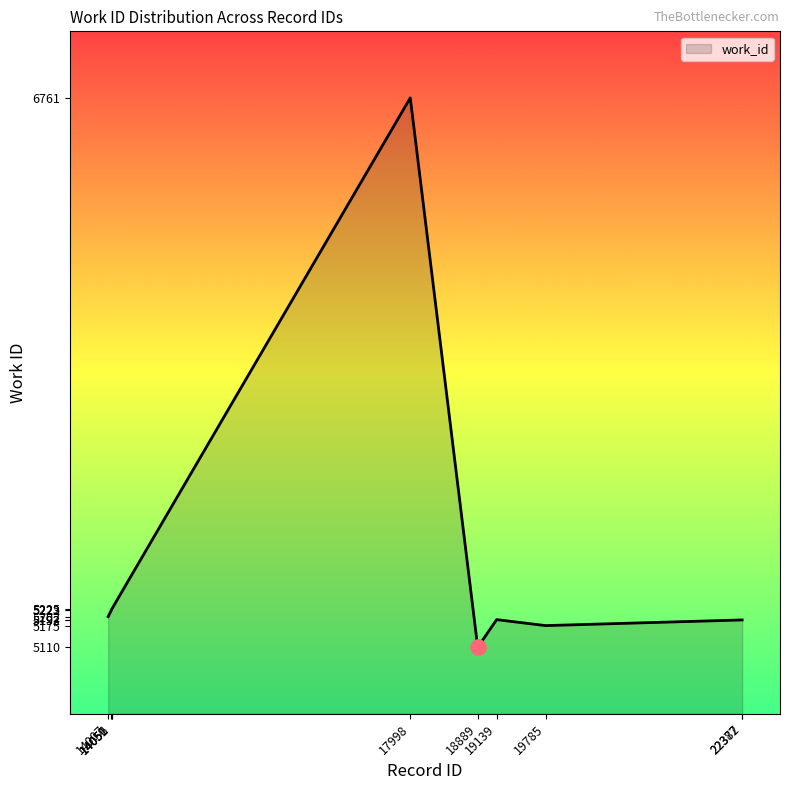

Which has a higher value, 22377 or 14052?

14052